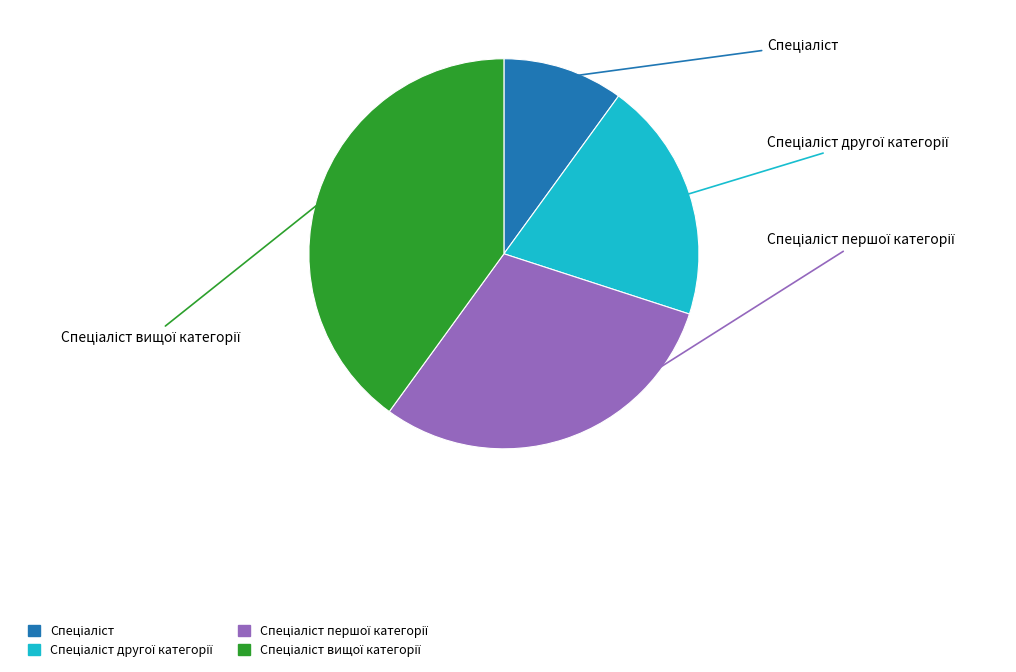

Is there a majority slice in this chart?

No